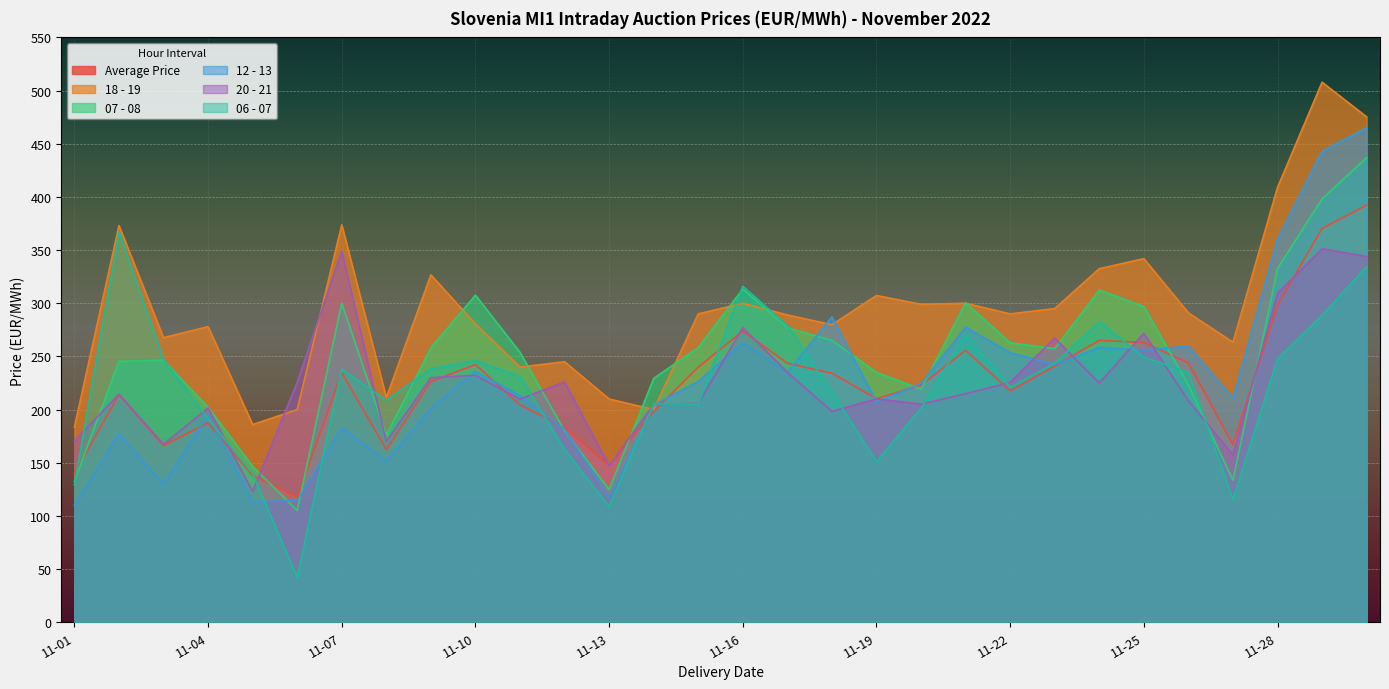

After their last crossing, which series has the higher values: 12 - 13 or Average Price?

12 - 13